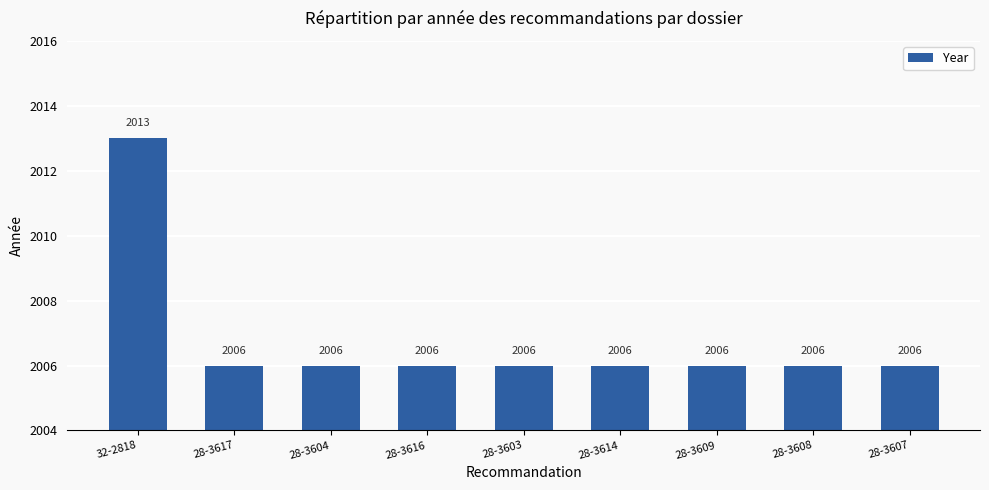

What is the minimum value shown in the chart?

2006